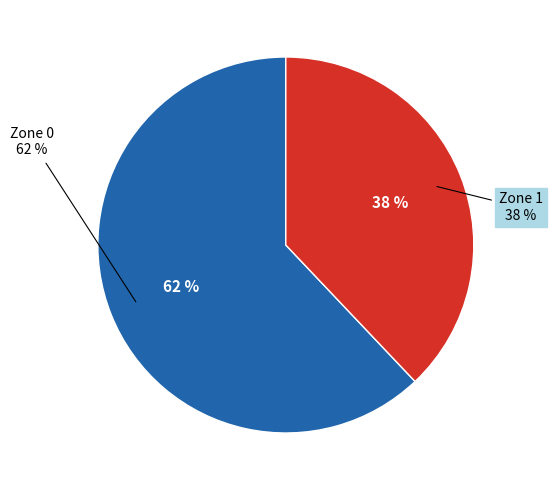

What percentage do Zone 1 and Zone 0 together represent?

100.0%